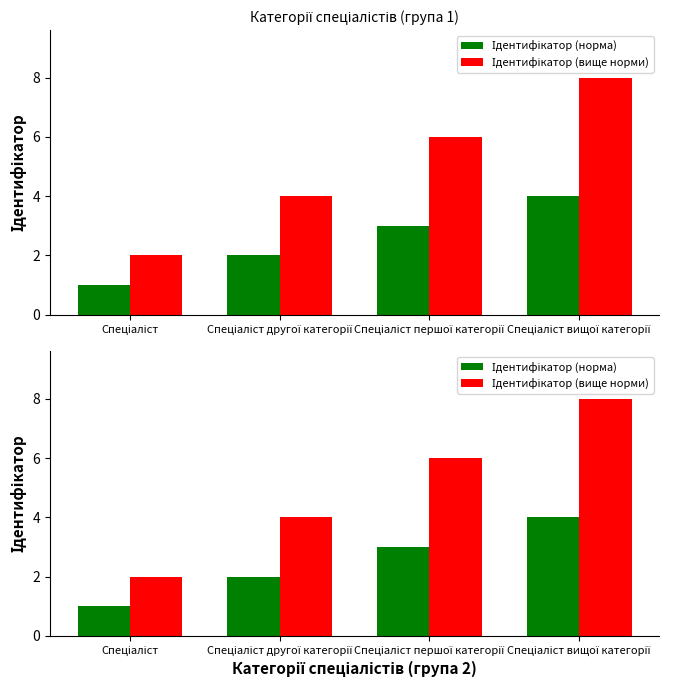

Rank the series by their maximum value, from lowest to highest.

Ідентифікатор (норма), Ідентифікатор (вище норми)